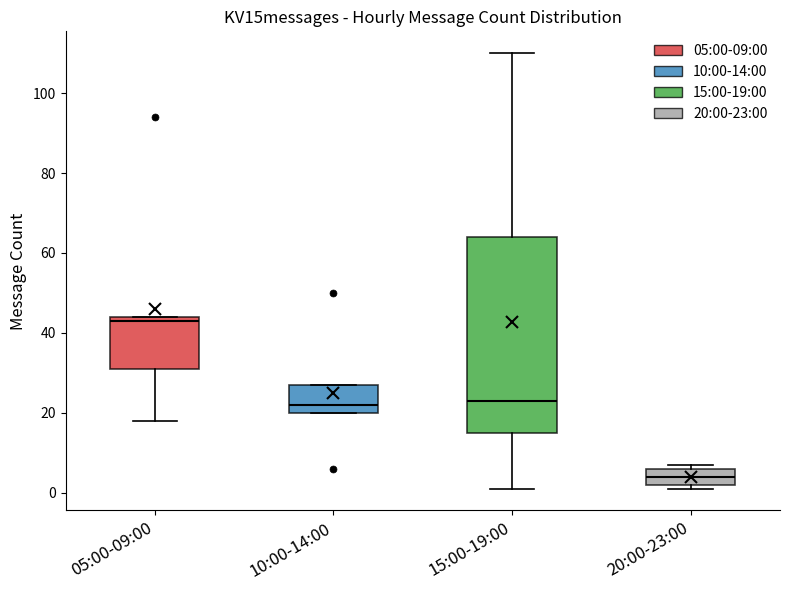

Reading left to right, read every box against the y-axis: the position of its median line, the range the box covers, and the ends of its whiskers. The values are not printed on the chart, so give them approximately, as read against the axis.

05:00-09:00: median 44 (just below the box's upper edge), box 32 to 44, whiskers 18 to 44
10:00-14:00: median 22, box 20 to 28, whiskers 20 to 28
15:00-19:00: median 24, box 16 to 64, whiskers 2 to 110
20:00-23:00: median 4, box 2 to 6, whiskers 2 (just below the box's lower edge) to 8